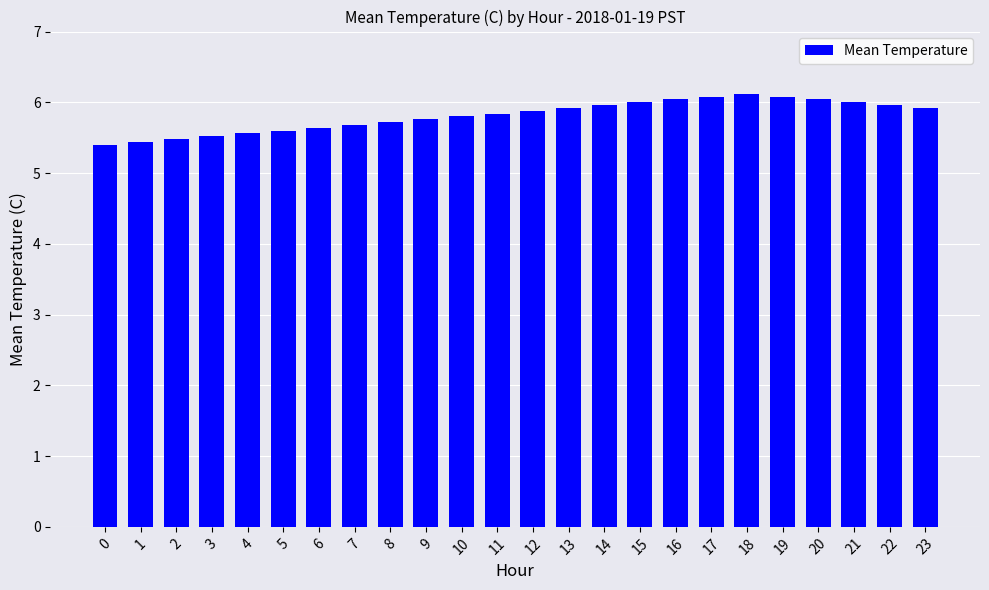

The value at 0 is 8.5. True or false?

False